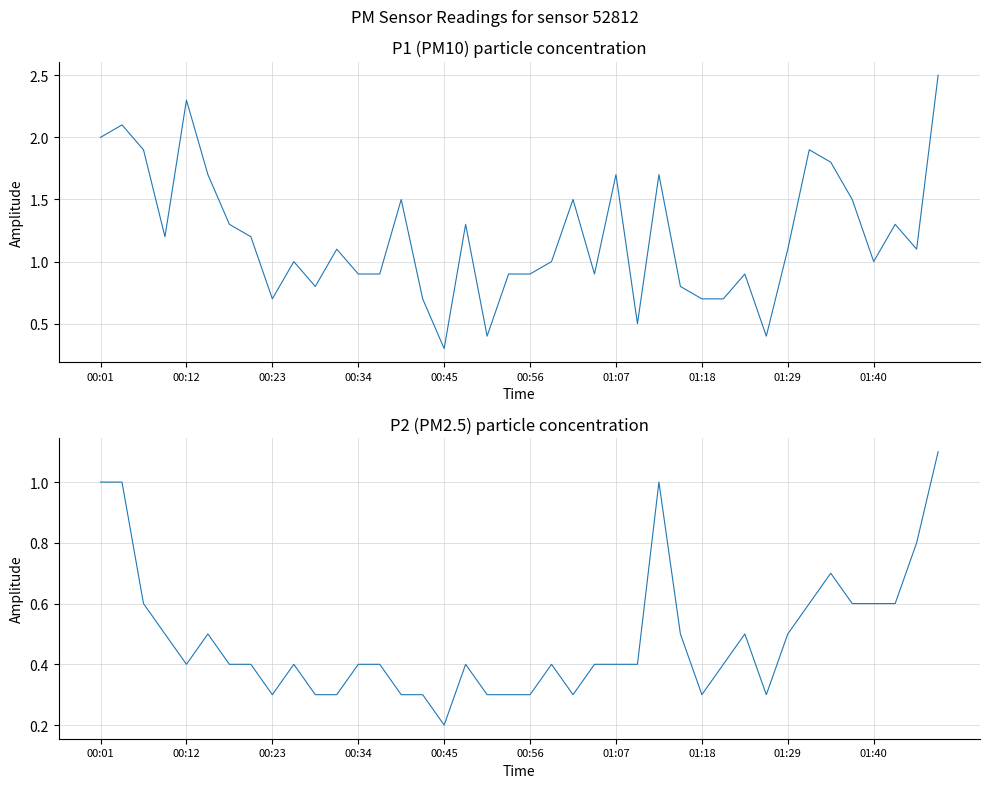

Is this an area chart (filled region under the line)?

No